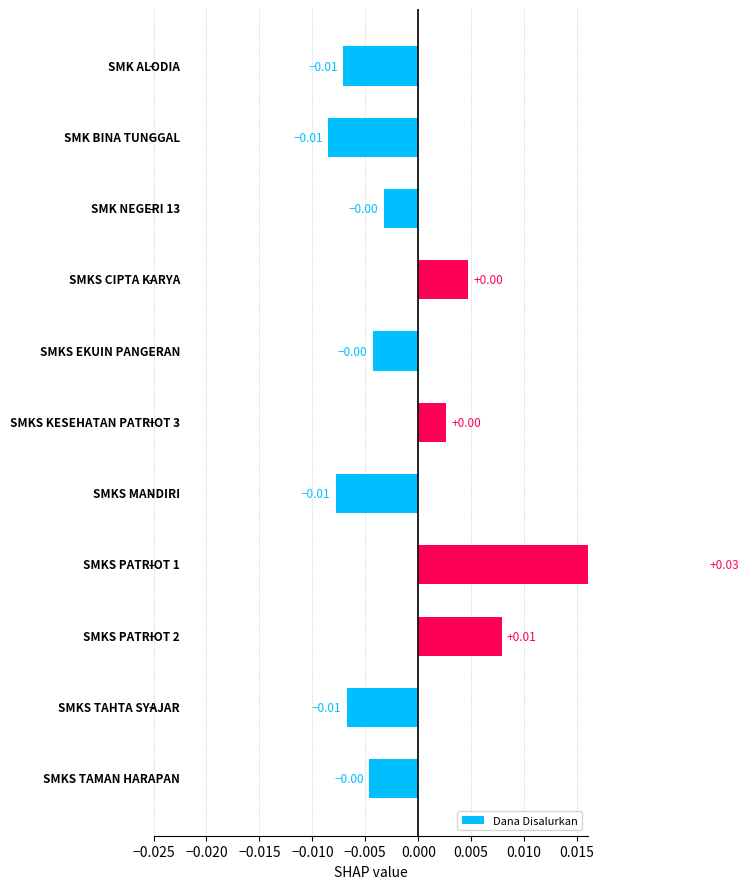

Are the bars horizontal?

Yes